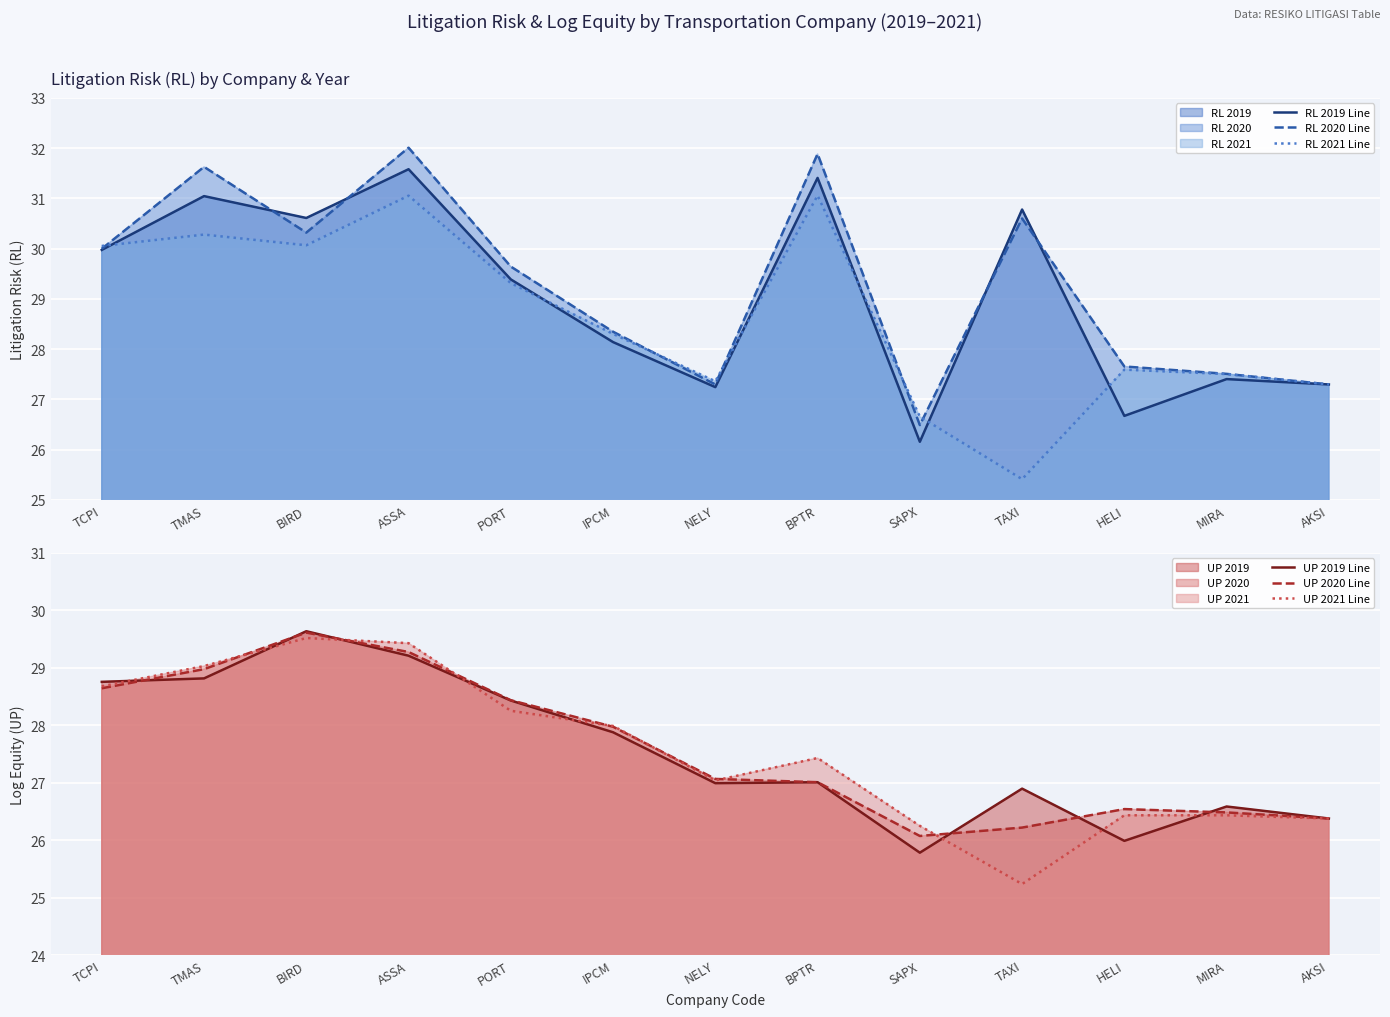

Reading right to left, list all the values displayed in this chart.

RL 2019 Line: 27.3	27.4	26.7	30.8	26.2	31.4	27.2	28.1	29.4	31.6	30.6	31.0	30.0
RL 2020 Line: 27.3	27.5	27.7	30.6	26.5	31.9	27.3	28.3	29.6	32.0	30.3	31.6	30.0
RL 2021 Line: 27.3	27.5	27.6	25.4	26.7	31.1	27.4	28.3	29.3	31.1	30.1	30.3	30.1
UP 2019 Line: 26.4	26.6	26.0	26.9	25.8	27.0	27.0	27.9	28.4	29.2	29.6	28.8	28.8
UP 2020 Line: 26.4	26.5	26.5	26.2	26.1	27.0	27.1	28.0	28.4	29.3	29.6	29.0	28.6
UP 2021 Line: 26.4	26.4	26.4	25.2	26.2	27.4	27.0	28.0	28.3	29.4	29.5	29.0	28.7